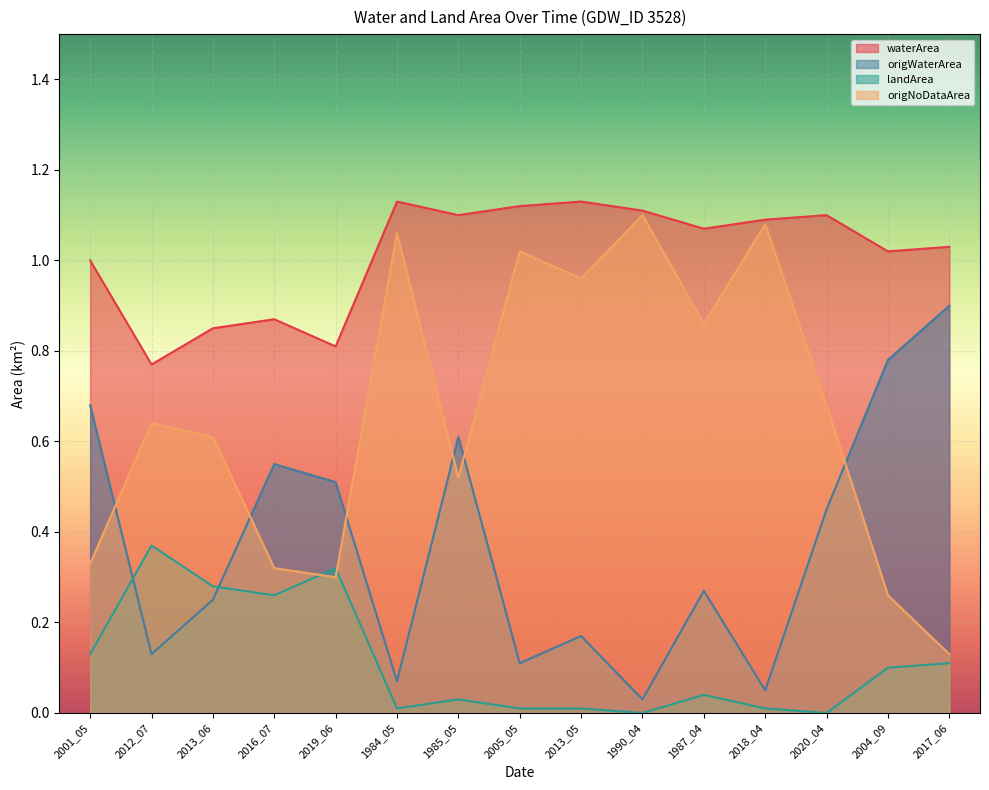

What is the average value of the origWaterArea series?

0.4